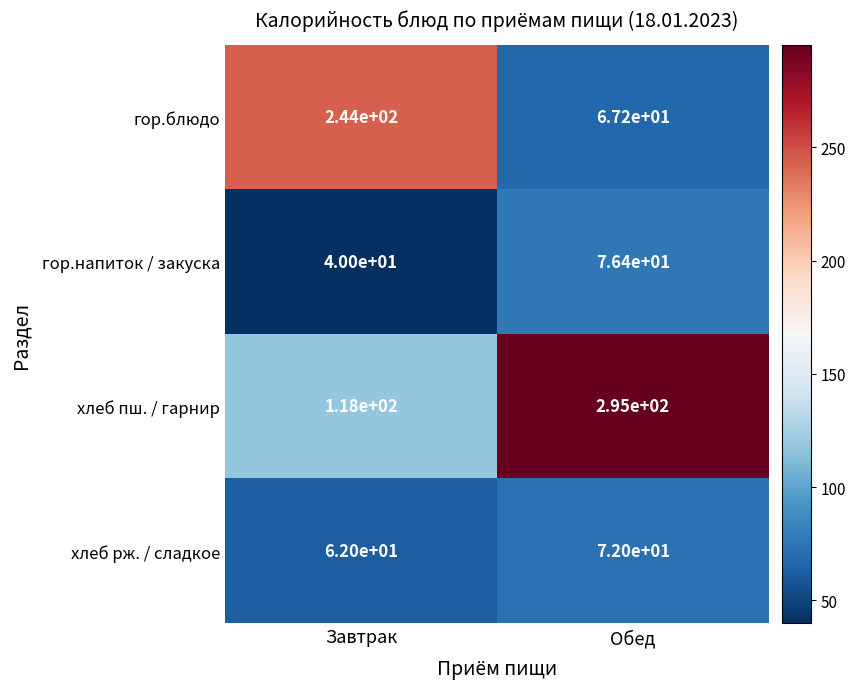

The хлеб пш. / гарнир series shows 179.0 at Завтрак. True or false?

False